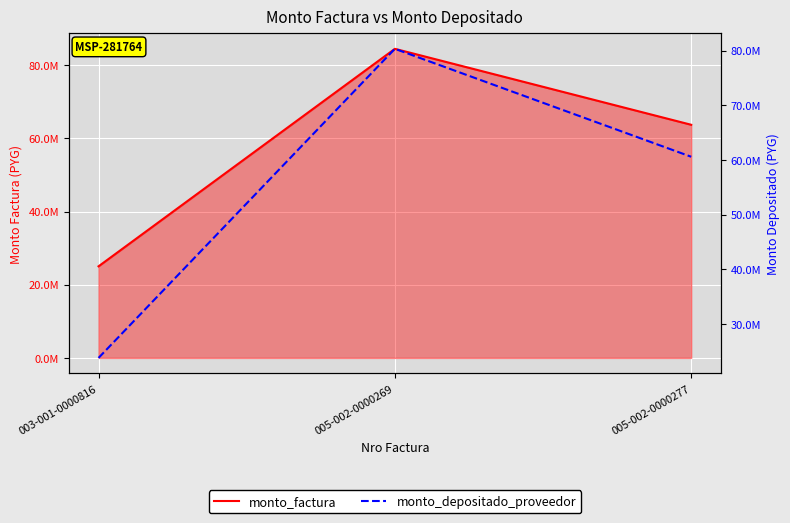

What is the average value of the monto_factura series?

57725833